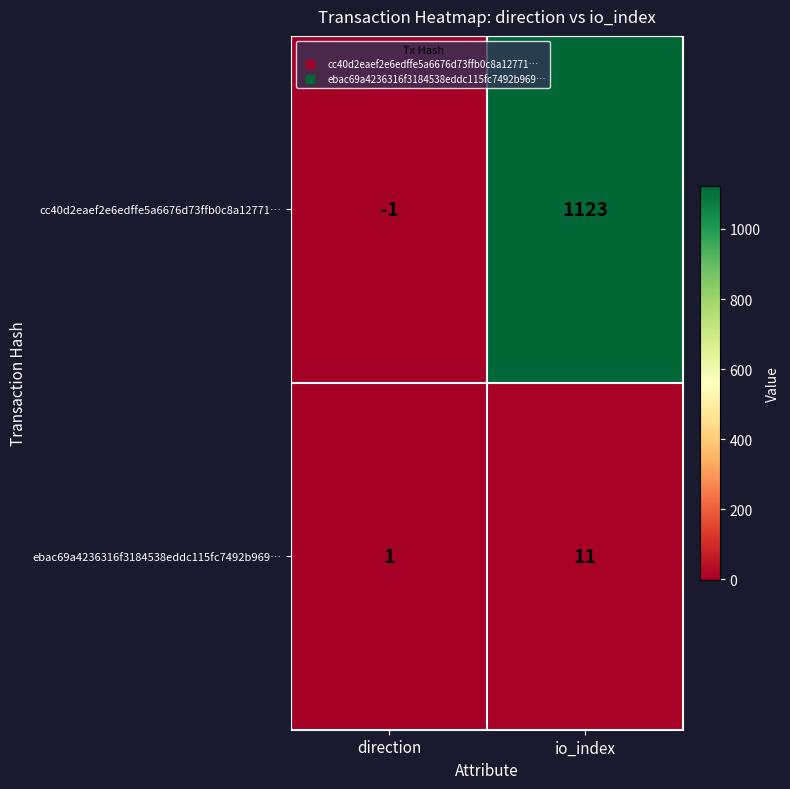

At which category is the sum across all series the highest?

io_index